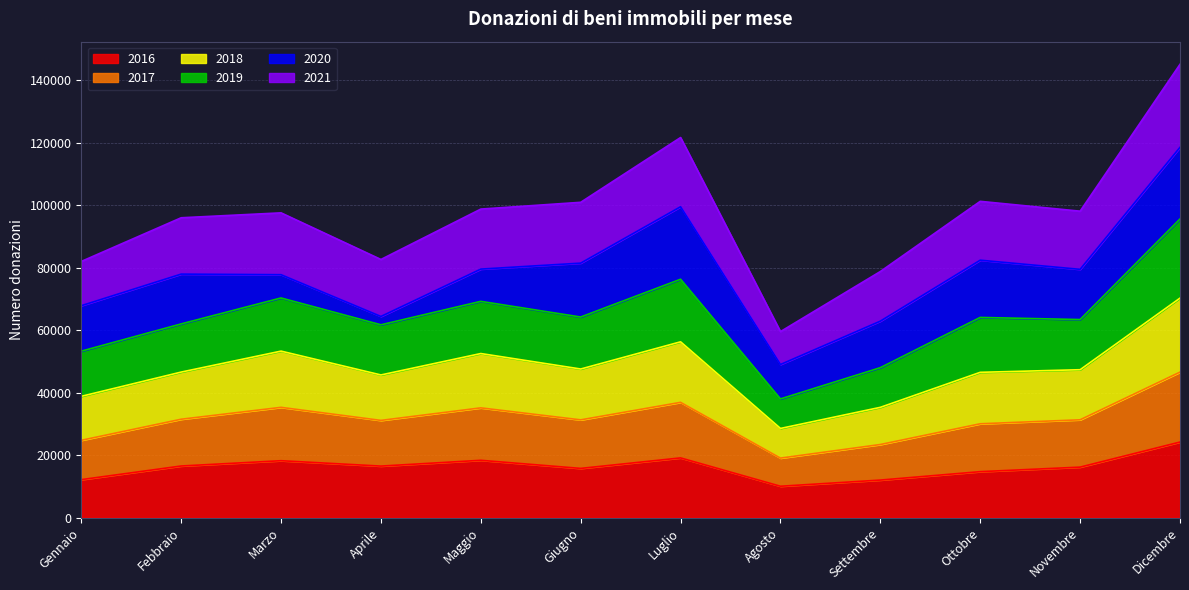

True or false: 2016 has a value of 16495 at Aprile.

True